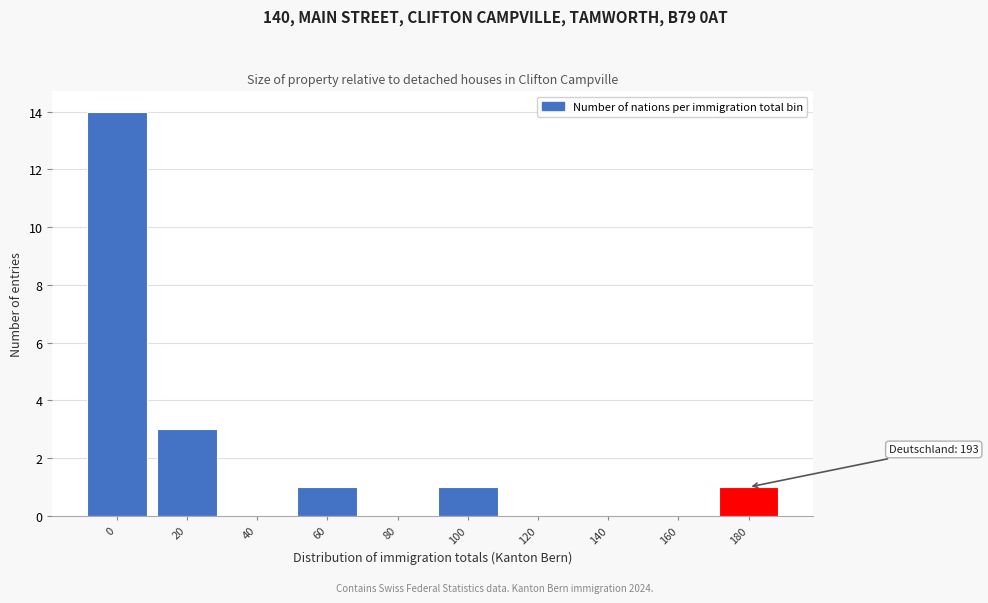

Reading left to right, what are all the values shown in this chart?

0=14	20=3	40=0	60=1	80=0	100=1	120=0	140=0	160=0	180=1